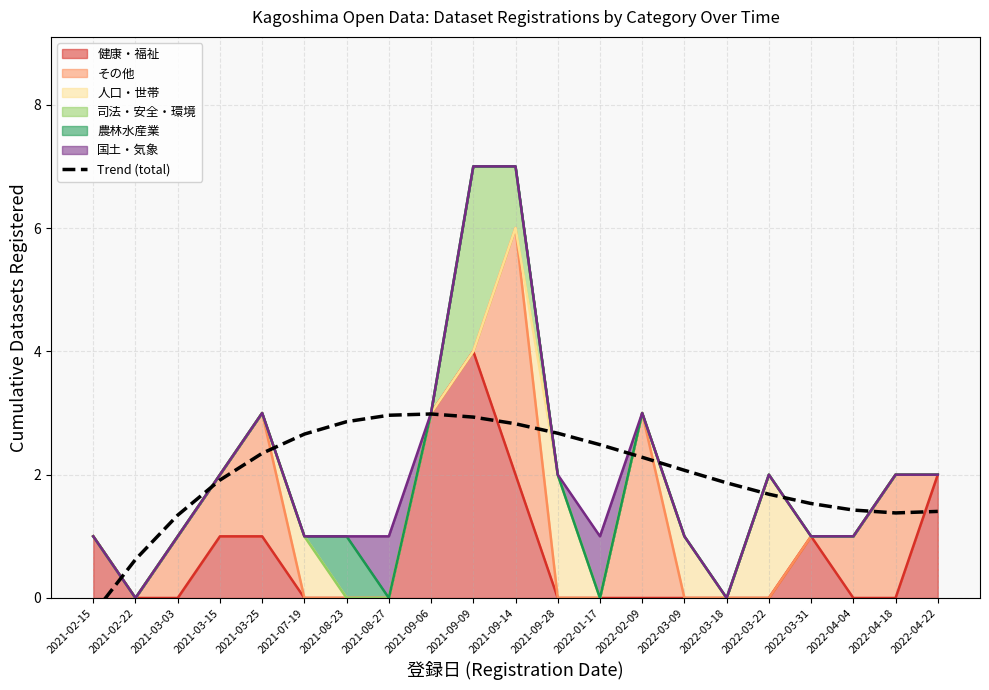

What position from the right is 2022-04-22?

1